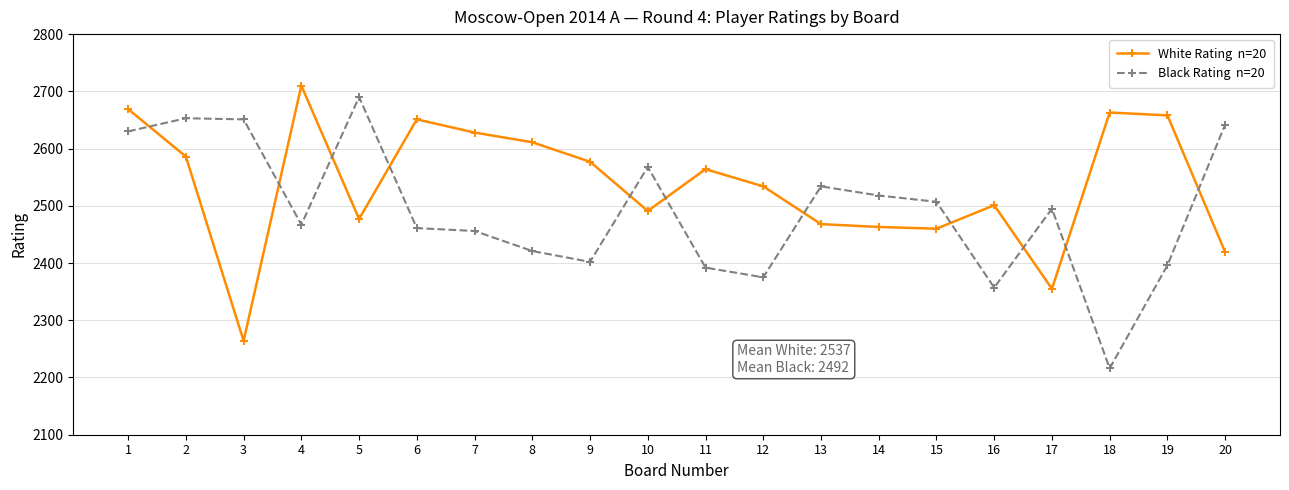

What is the total value across all series at 4?

5177